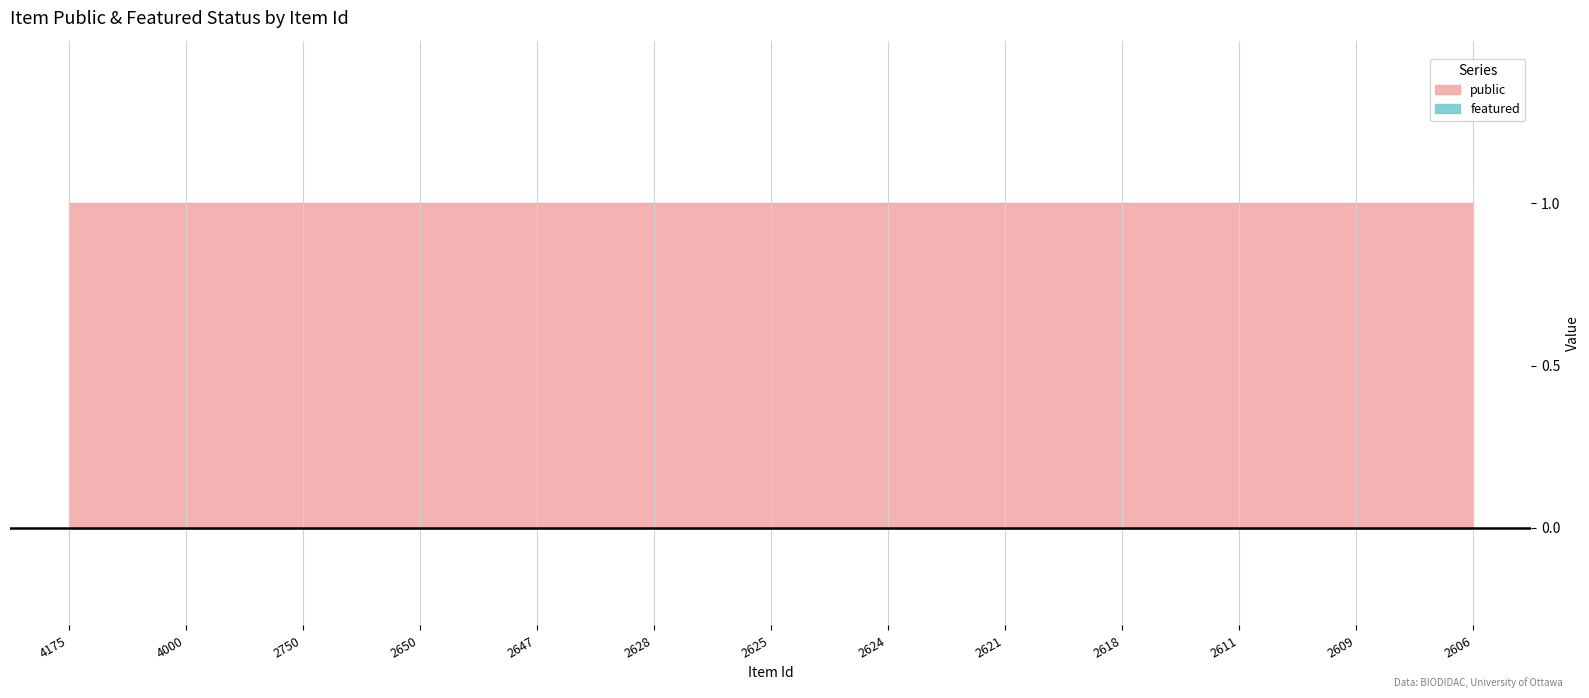

Reading left to right, extract all data points from this chart.

public: 1	1	1	1	1	1	1	1	1	1	1	1	1
featured: 0	0	0	0	0	0	0	0	0	0	0	0	0